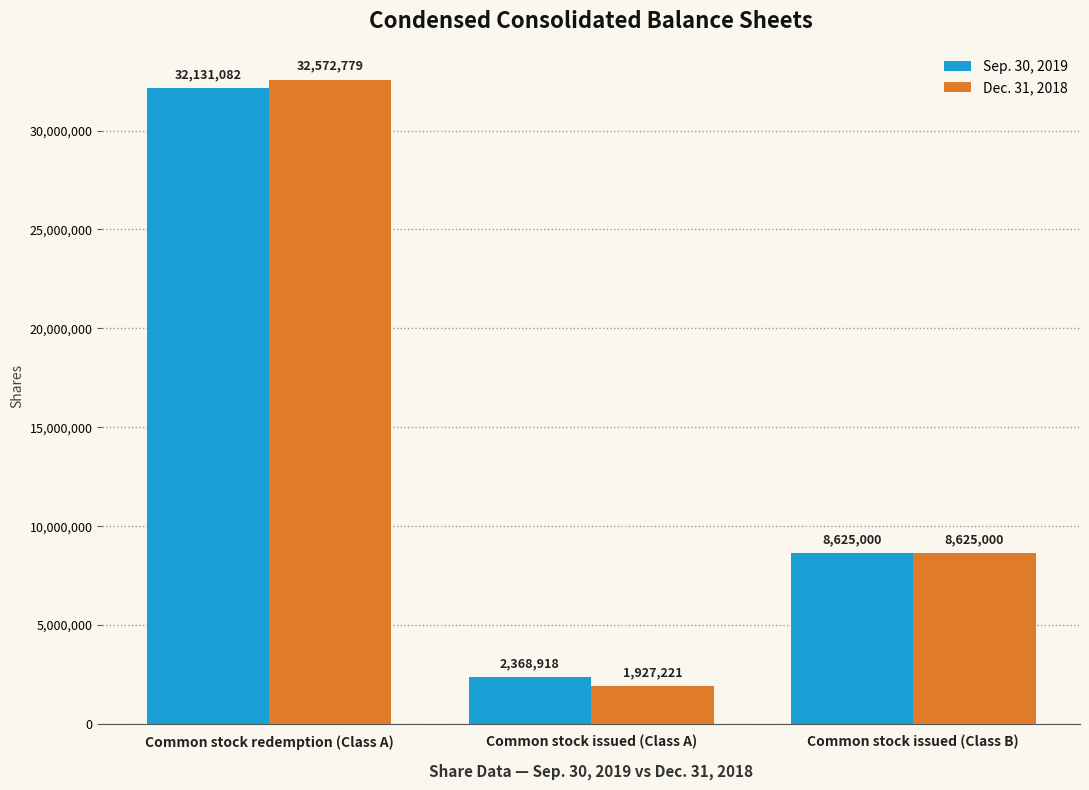

Reading right to left, what are all the values shown in this chart?

Sep. 30, 2019: Common stock issued (Class B)=8625000	Common stock issued (Class A)=2368918	Common stock redemption (Class A)=32131082
Dec. 31, 2018: Common stock issued (Class B)=8625000	Common stock issued (Class A)=1927221	Common stock redemption (Class A)=32572779